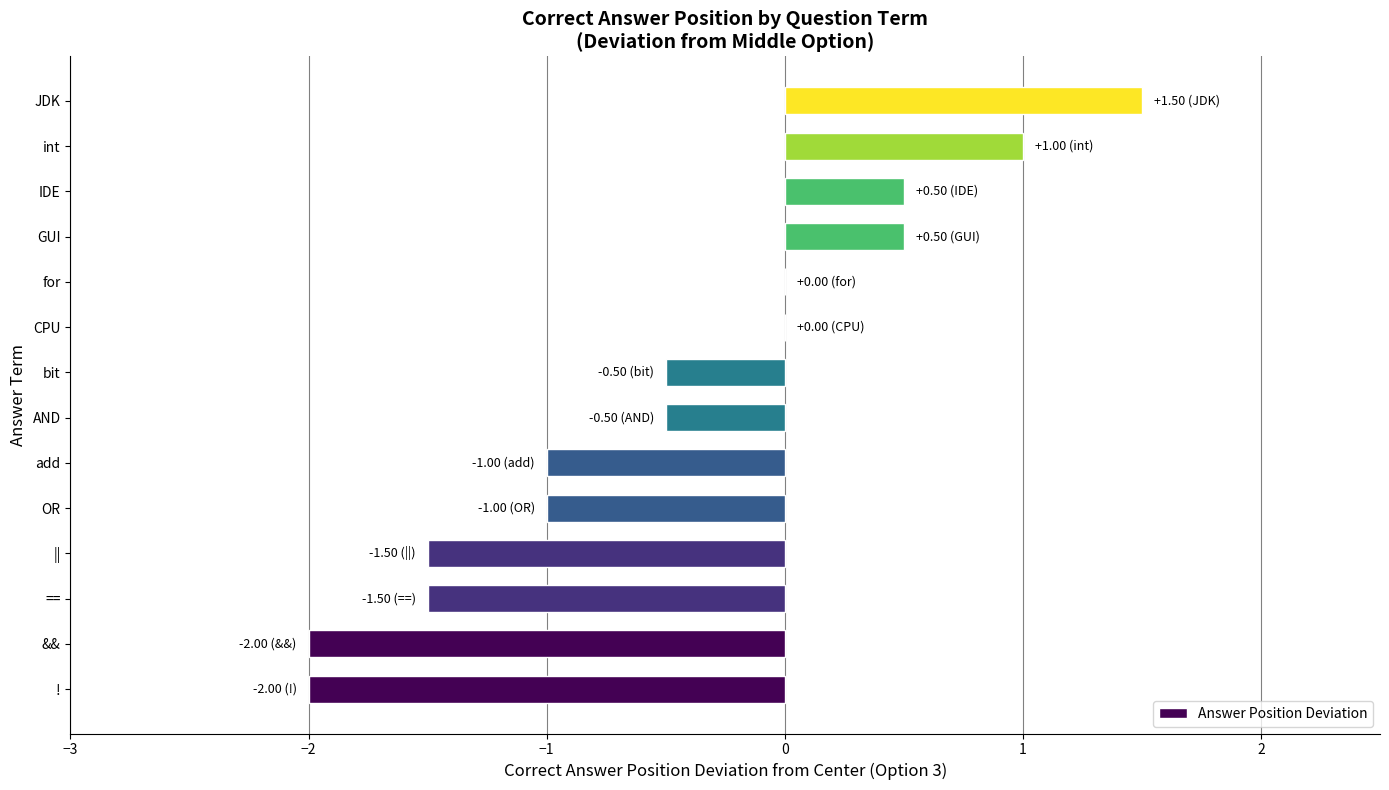

How many series are shown in this chart?

1